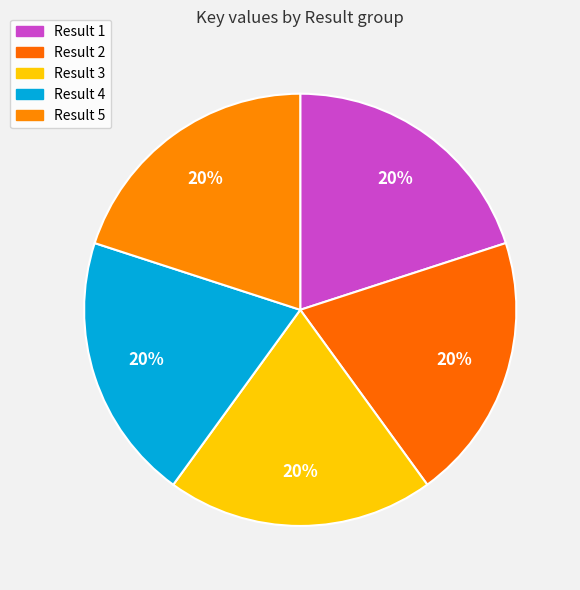

Count the number of slices in the pie.

5